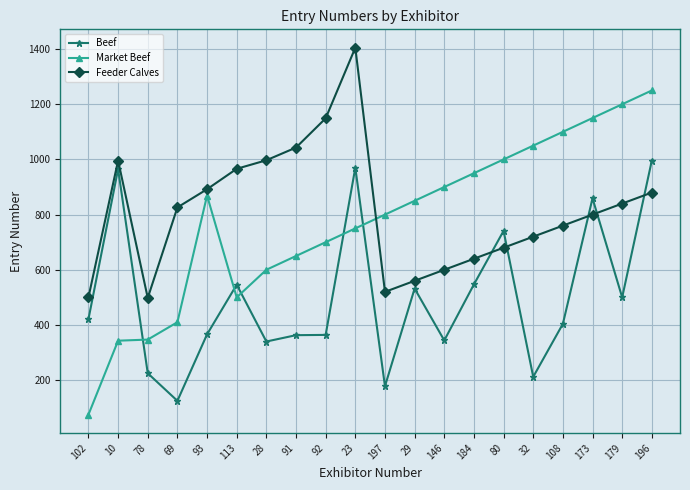

How many series are shown in this chart?

3